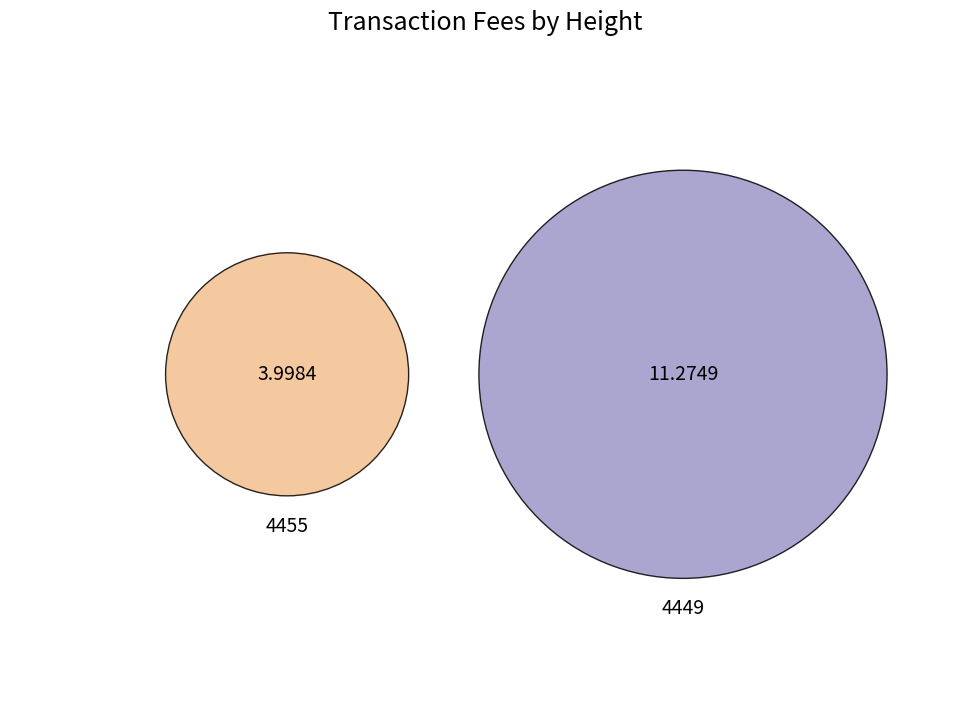

How many slices are in this pie chart?

2